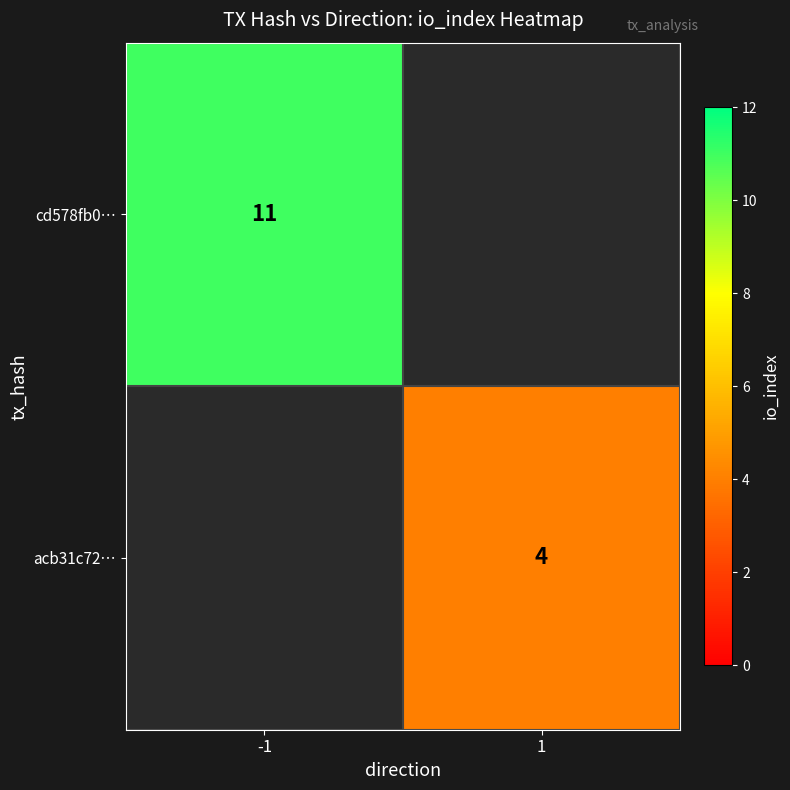

What is the minimum value shown in the chart?

4.0